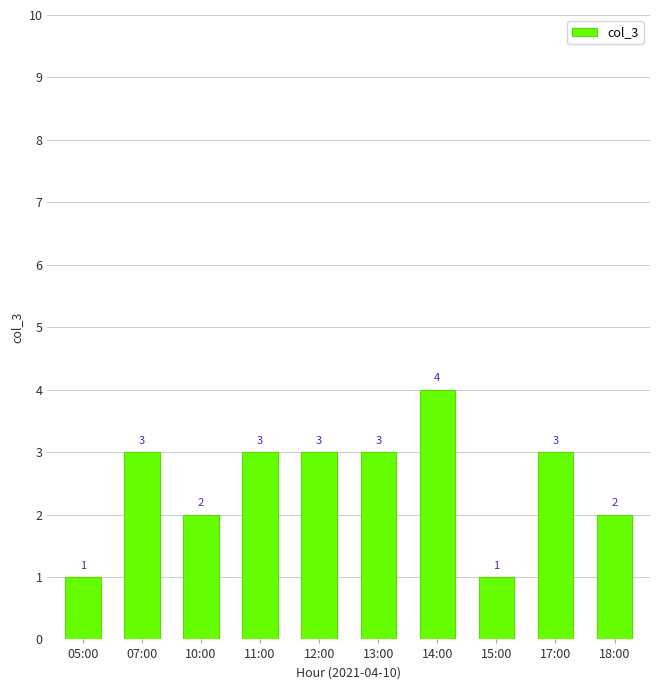

What is the smallest value displayed?

1